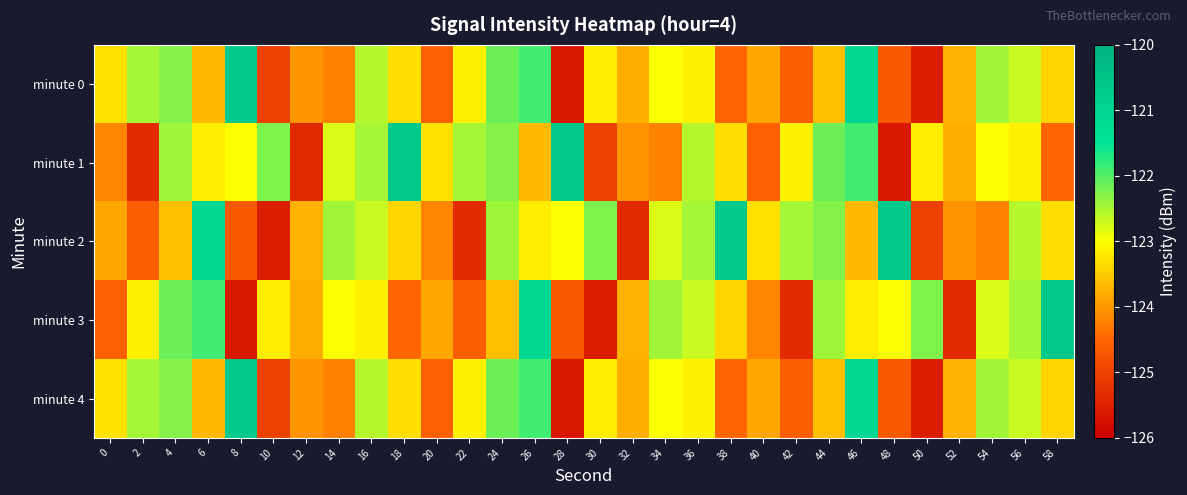

What is the smallest value displayed?

-125.6